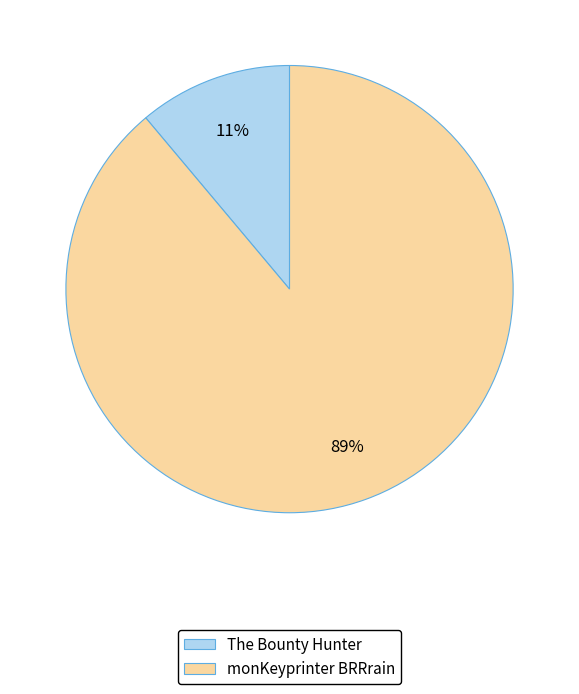

Do monKeyprinter BRRrain and The Bounty Hunter together represent more than half of the pie?

Yes